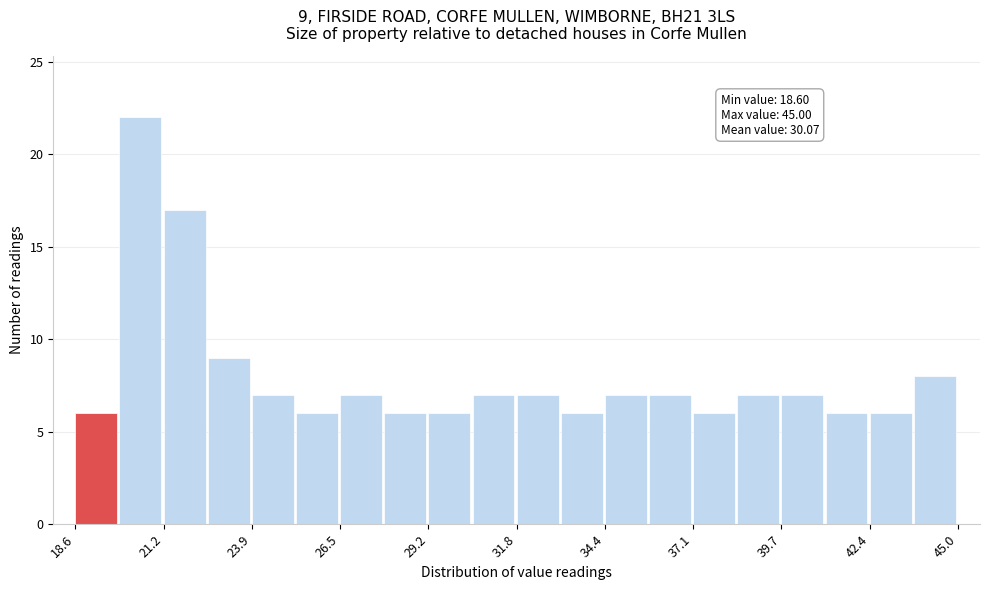

Read against the x-axis, roughly where is the centre of the tallest bar?

20.5